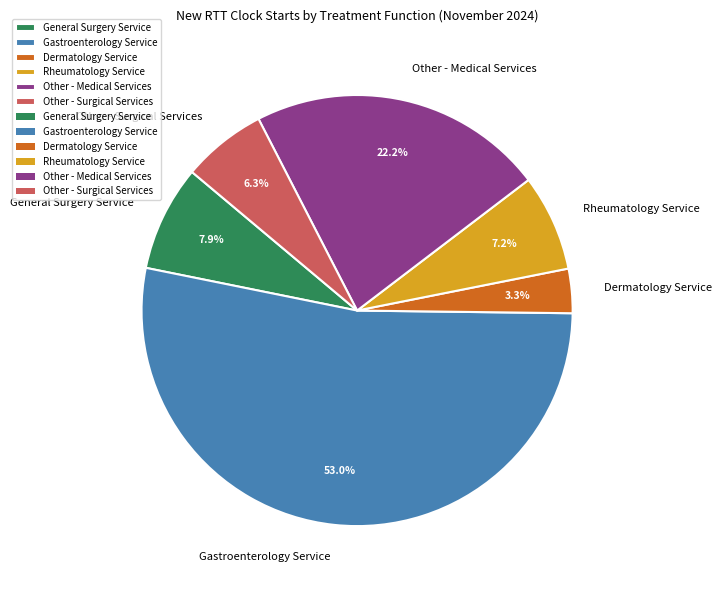

Which category accounts for the majority?

Gastroenterology Service